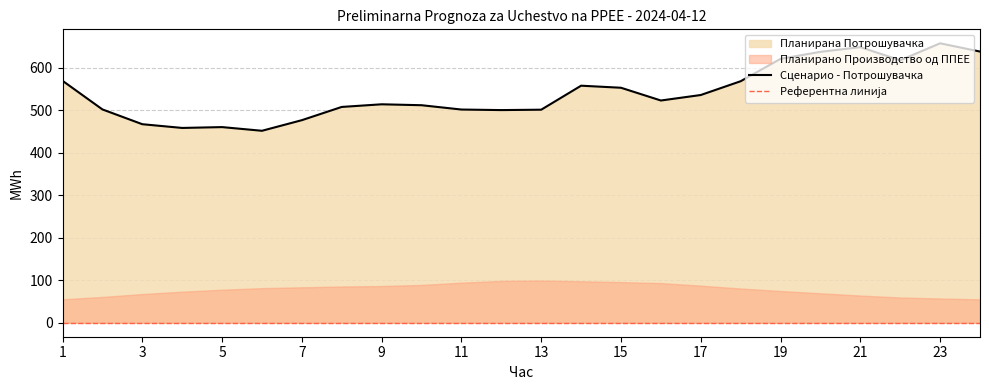

The chart shows a value of 206.5 at 12. True or false?

False